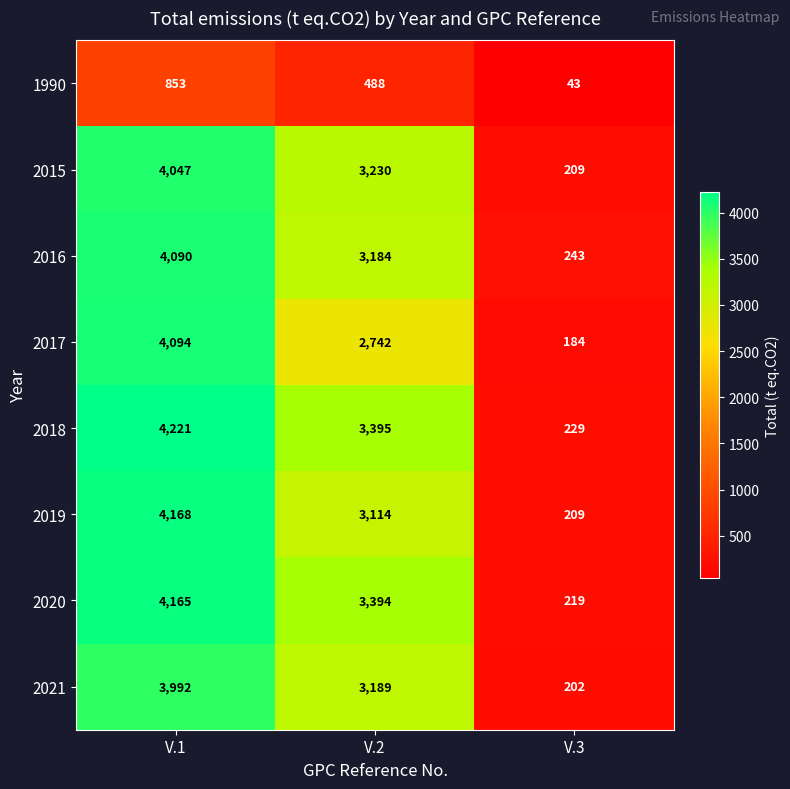

What is the spread (max minus min) of values at V.3?

200